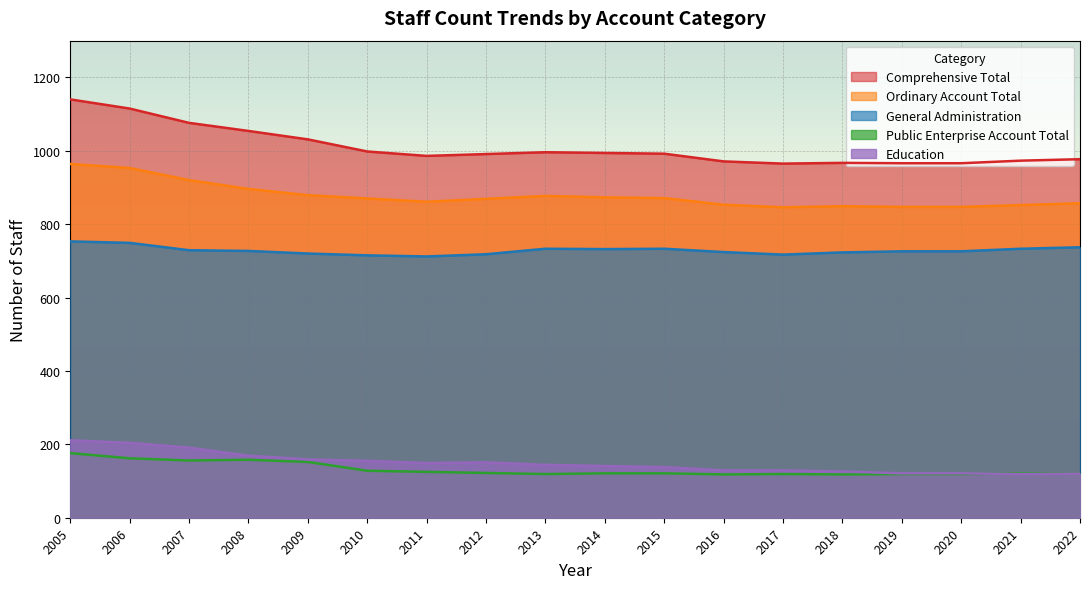

Count the number of data series in this chart.

5